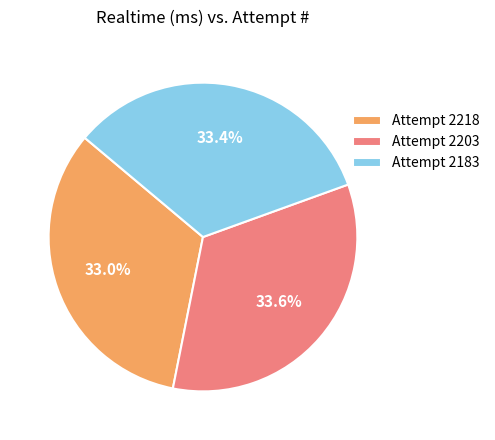

What is the ratio of the value at Attempt 2183 to the value at Attempt 2203?

1.0